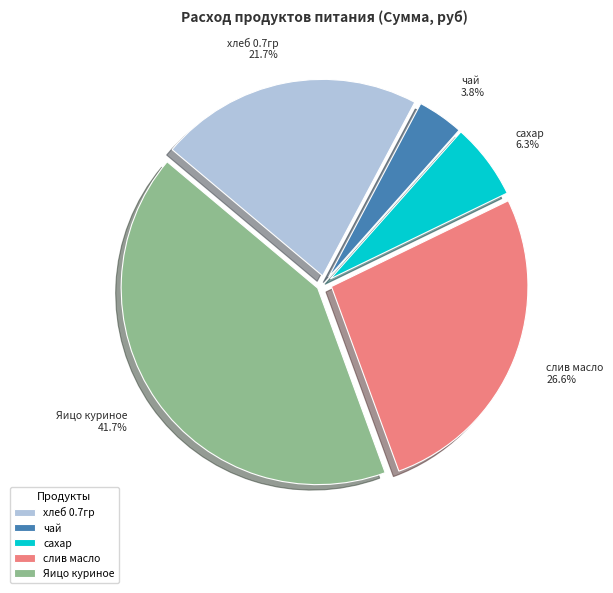

Which has a higher value, сахар 6.3% or Яицо куриное 41.7%?

Яицо куриное 41.7%